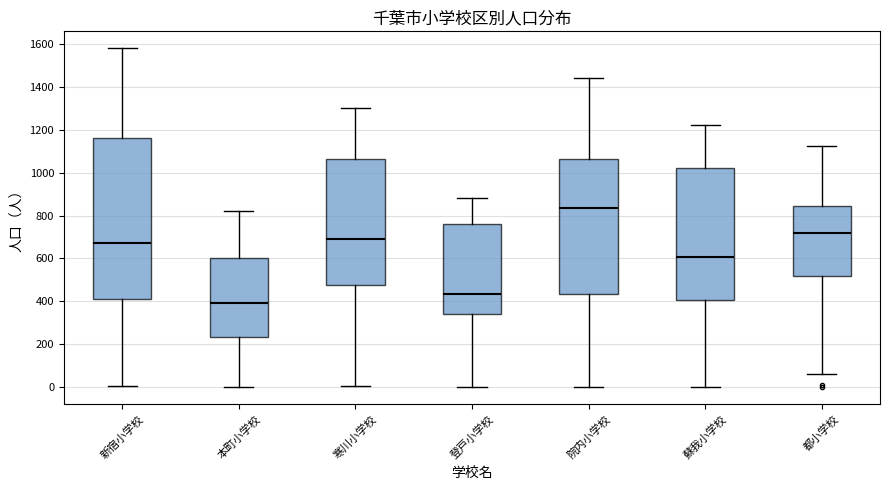

Reading left to right, transcribe this box plot: for each box, give where its median line is, the range the box spans, and where its two whiskers end, as read against the y-axis. The values are not printed on the chart, so give them approximately, as read against the axis.

新宿小学校: median 660, box 420 to 1160, whiskers 0 to 1580
本町小学校: median 400, box 240 to 600, whiskers 0 to 820
寒川小学校: median 680, box 480 to 1060, whiskers 0 to 1300
登戸小学校: median 440, box 340 to 760, whiskers 0 to 880
院内小学校: median 840, box 440 to 1060, whiskers 0 to 1440
蘇我小学校: median 600, box 400 to 1020, whiskers 0 to 1220
都小学校: median 720, box 520 to 840, whiskers 60 to 1120